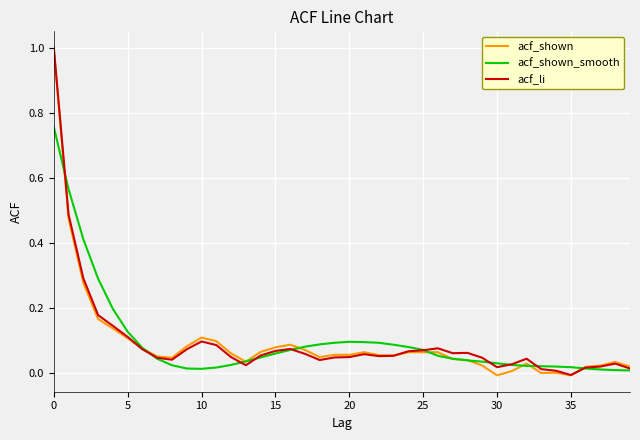

What is the maximum value shown in the chart?

1.0